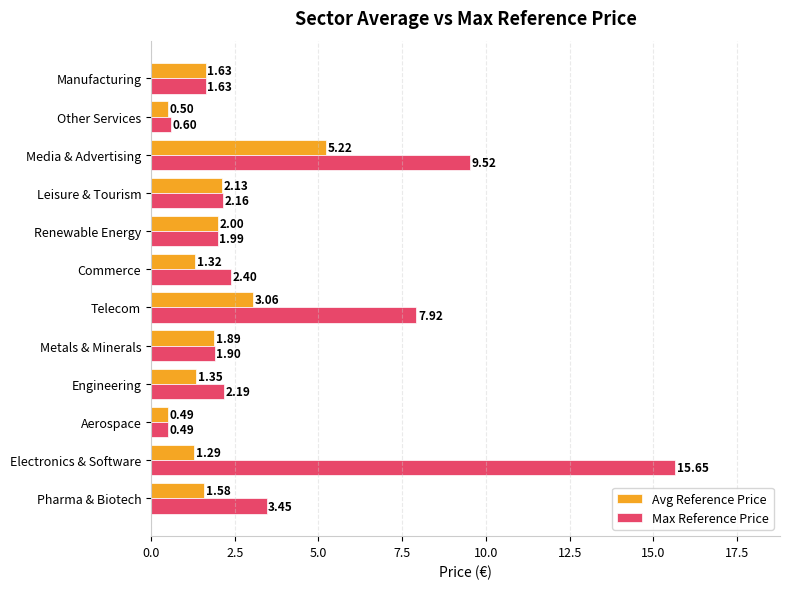

At which category does the chart reach its peak across all series?

Electronics & Software